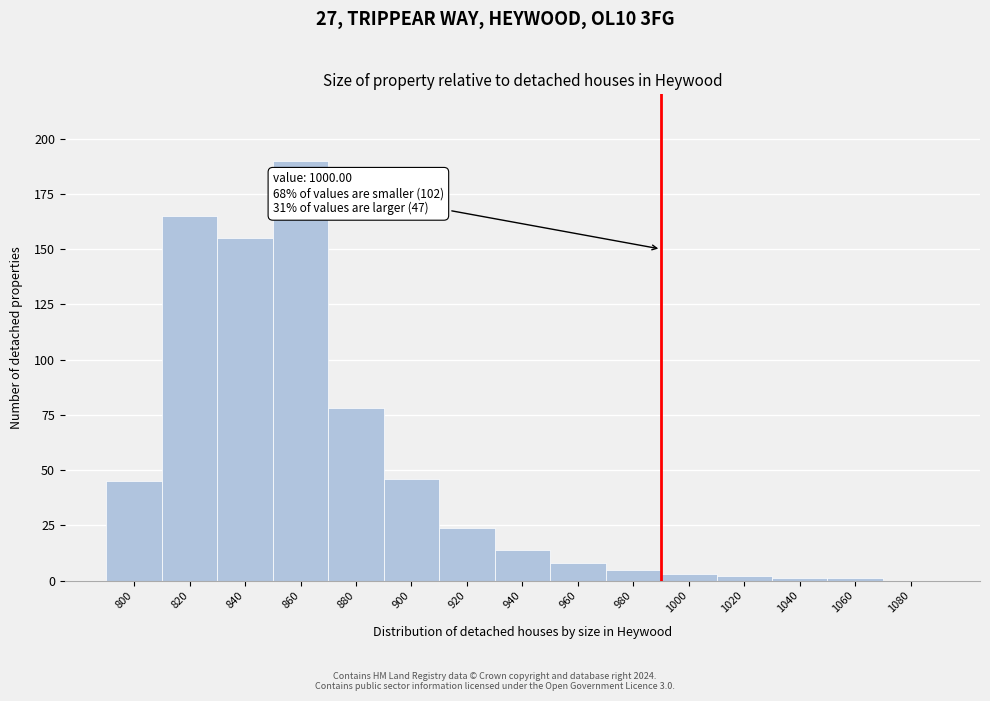

Reading left to right, what are all the values shown in this chart?

800=45	820=165	840=155	860=190	880=78	900=46	920=24	940=14	960=8	980=5	1000=3	1020=2	1040=1	1060=1	1080=0